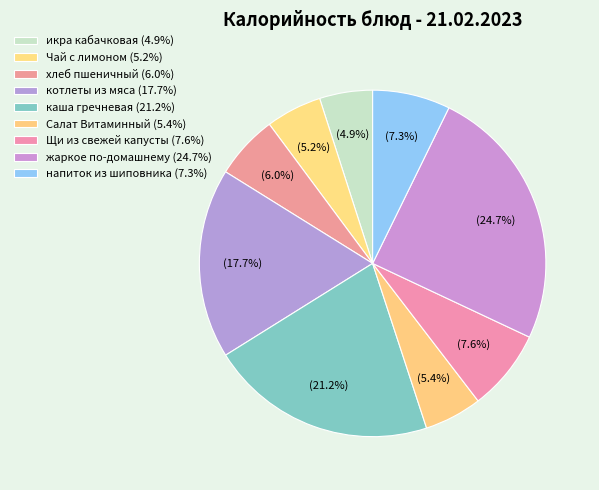

How many segments does this pie chart have?

9